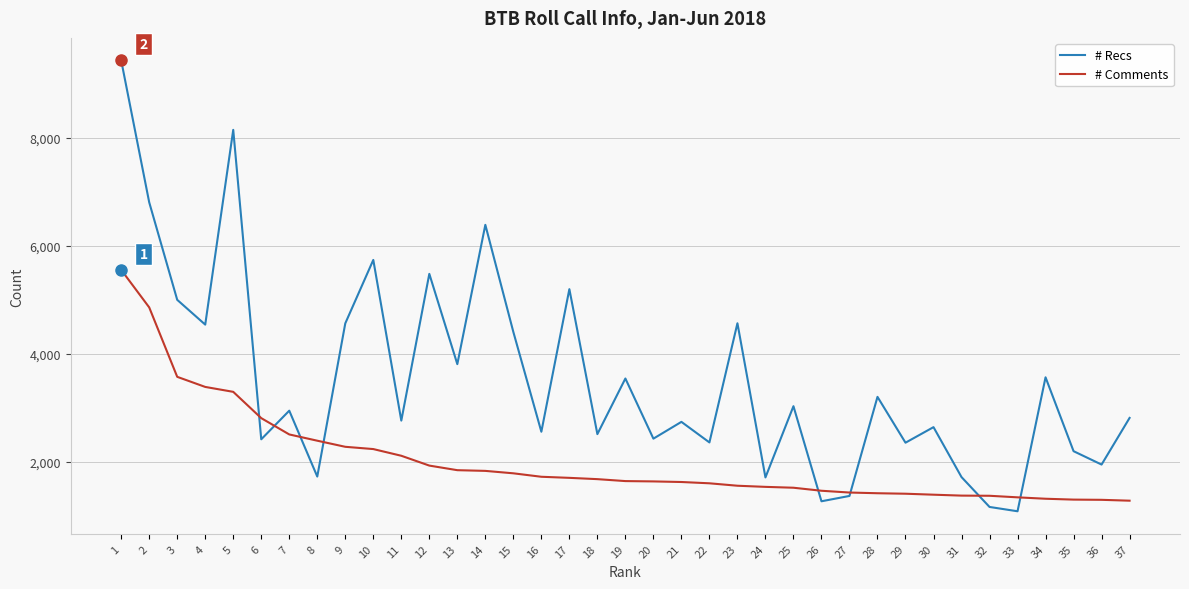

What is the approximate value of # Recs at 26, to the nearest 10?

1270